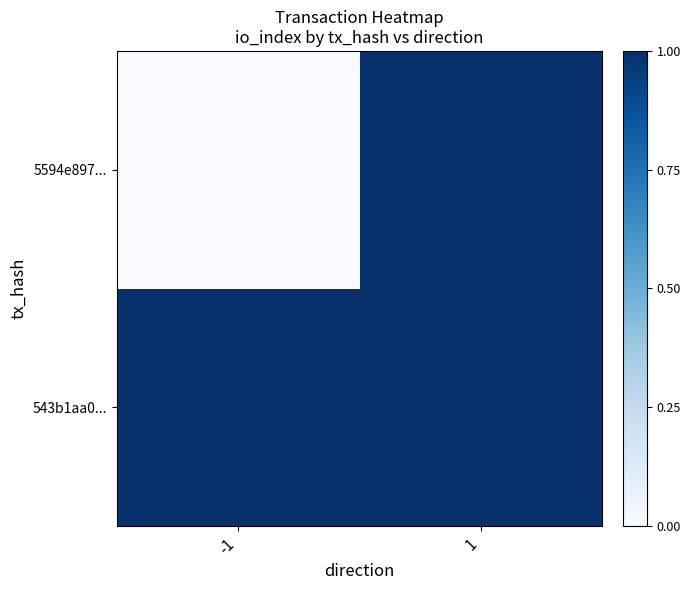

How many categories are shown in the chart?

2